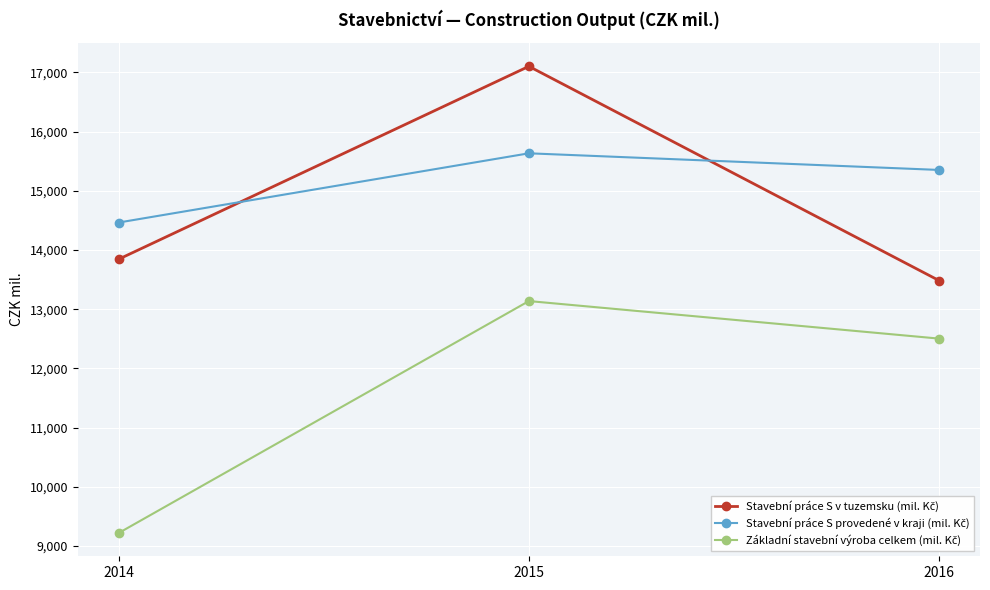

What is the total value across all series at 2016?

41345